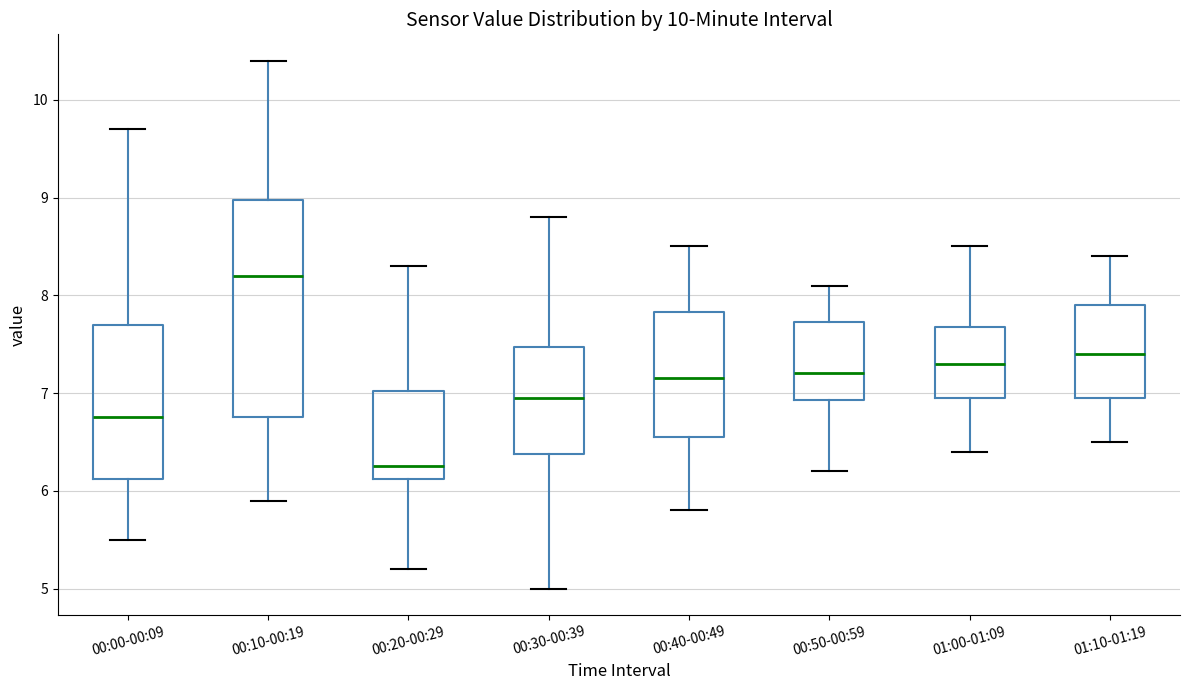

Reading left to right, transcribe this box plot: for each box, give where its median line is, the range the box spans, and where its two whiskers end, as read against the y-axis. The values are not printed on the chart, so give them approximately, as read against the axis.

00:00-00:09: median 6.8, box 6.1 to 7.7, whiskers 5.5 to 9.7
00:10-00:19: median 8.2, box 6.8 to 9.0, whiskers 5.9 to 10.4
00:20-00:29: median 6.3, box 6.1 to 7.0, whiskers 5.2 to 8.3
00:30-00:39: median 7.0, box 6.4 to 7.5, whiskers 5.0 to 8.8
00:40-00:49: median 7.2, box 6.6 to 7.8, whiskers 5.8 to 8.5
00:50-00:59: median 7.2, box 6.9 to 7.7, whiskers 6.2 to 8.1
01:00-01:09: median 7.3, box 7.0 to 7.7, whiskers 6.4 to 8.5
01:10-01:19: median 7.4, box 7.0 to 7.9, whiskers 6.5 to 8.4